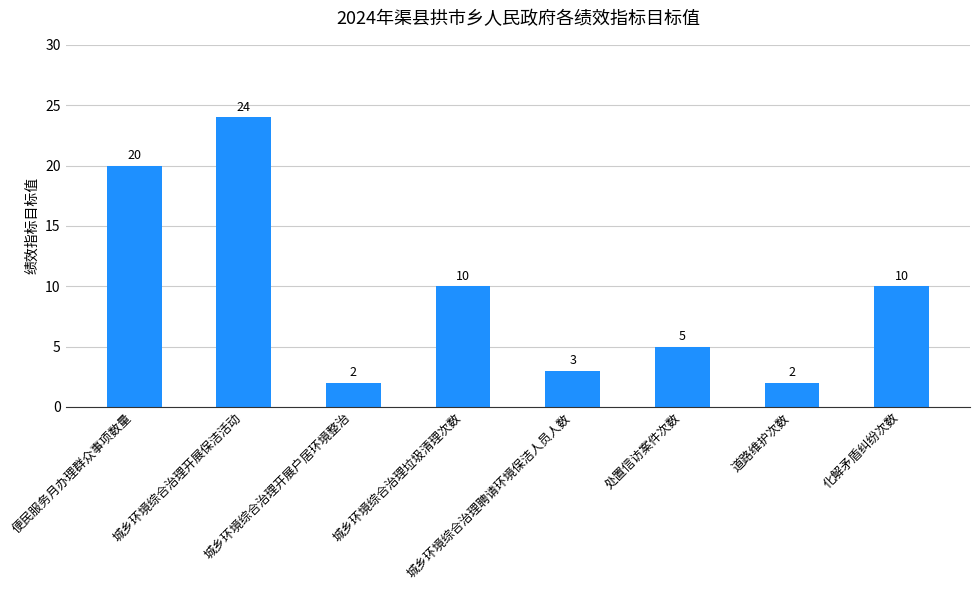

What is the difference between the maximum and minimum values?

22